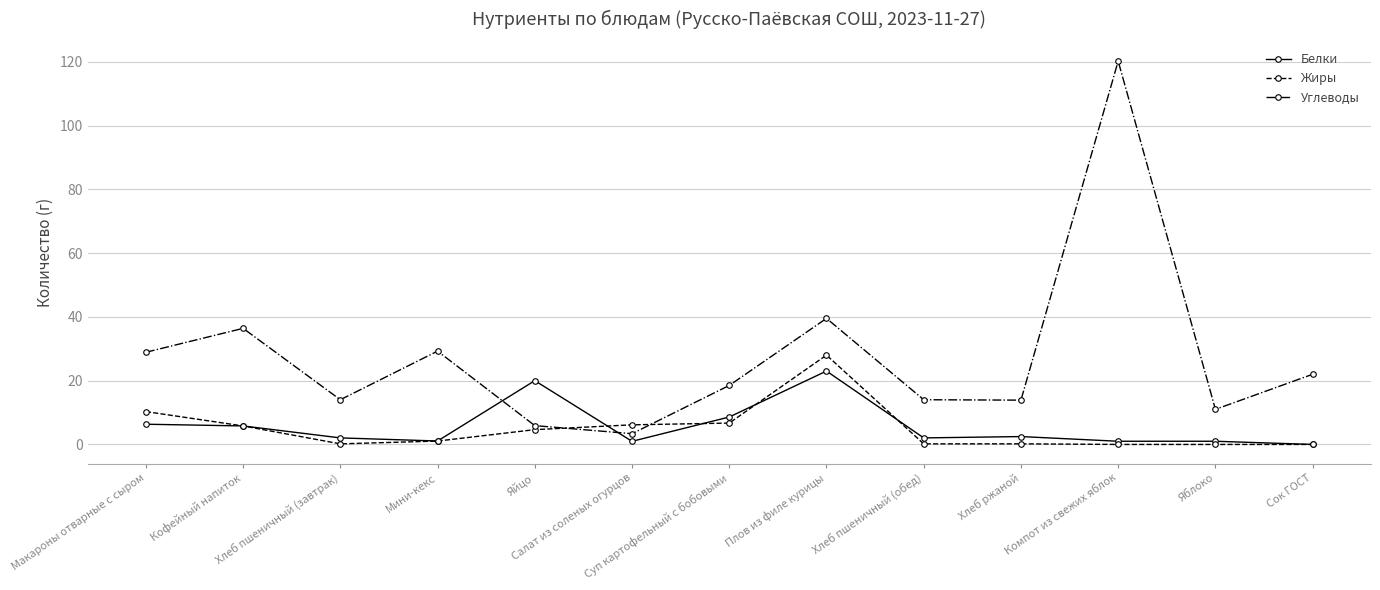

How many intersections are there between Белки and Углеводы?

2